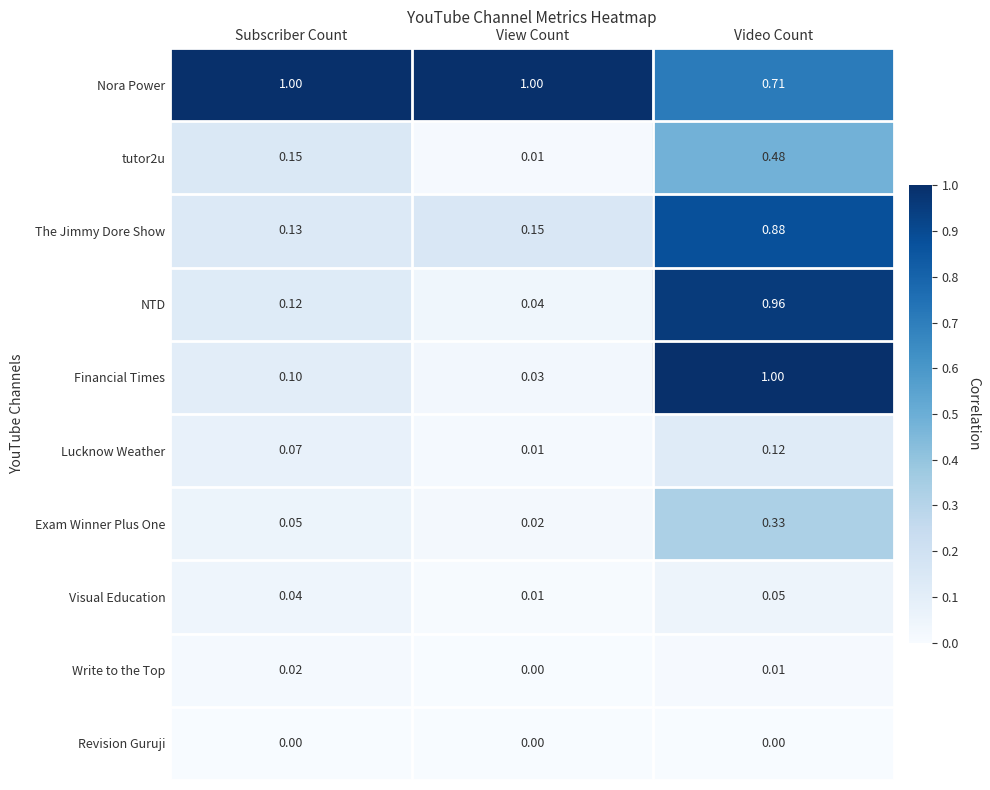

Between Subscriber Count and Video Count, which series saw the biggest shift?

Financial Times